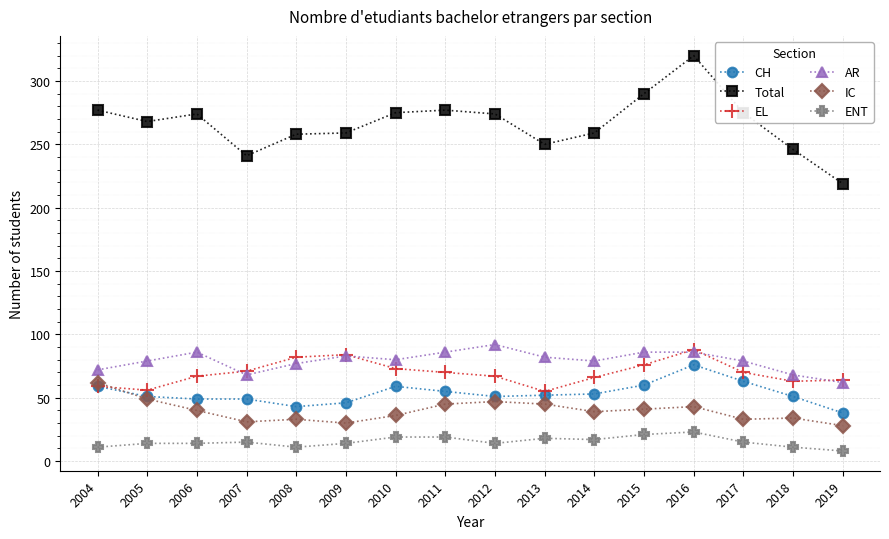

True or false: EL and ENT intersect in this chart.

False